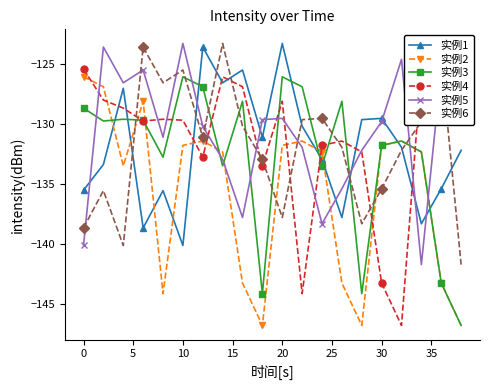

What is the highest value of the 实例6 series?

-123.3